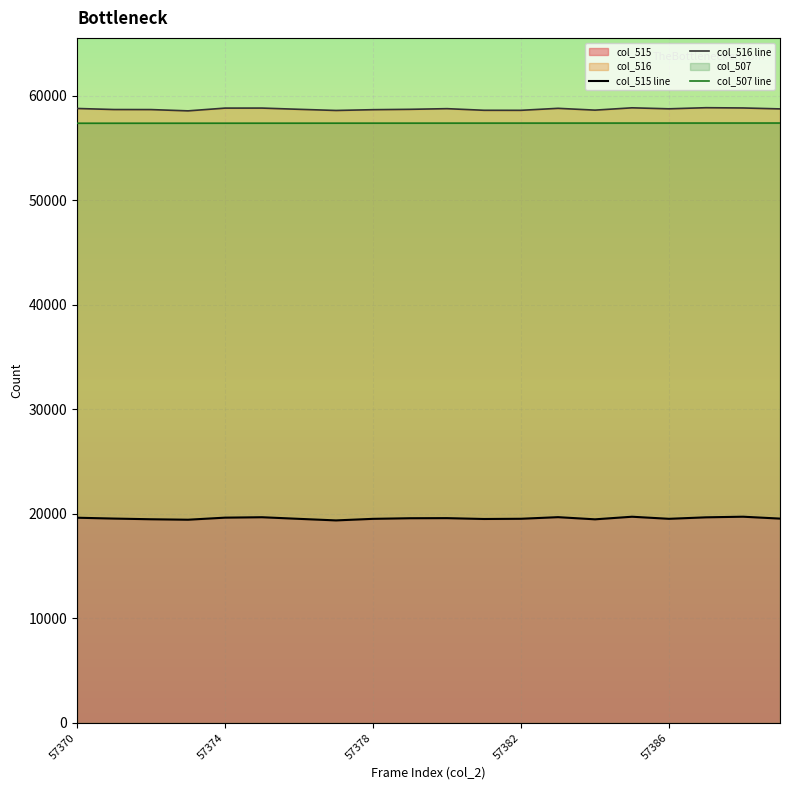

Which series has the largest range (max minus min)?

col_515 line